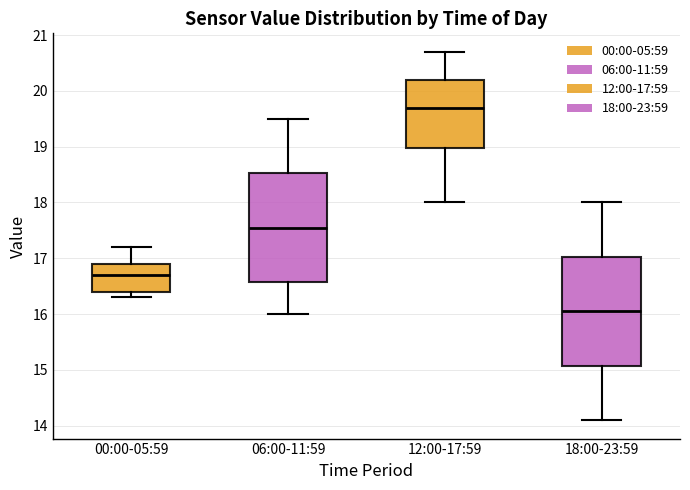

Reading left to right, read every box against the y-axis: the position of its median line, the range the box covers, and the ends of its whiskers. The values are not printed on the chart, so give them approximately, as read against the axis.

00:00-05:59: median 16.7, box 16.4 to 16.9, whiskers 16.3 to 17.2
06:00-11:59: median 17.6, box 16.6 to 18.5, whiskers 16.0 to 19.5
12:00-17:59: median 19.7, box 19.0 to 20.2, whiskers 18.0 to 20.7
18:00-23:59: median 16.1, box 15.1 to 17.0, whiskers 14.1 to 18.0